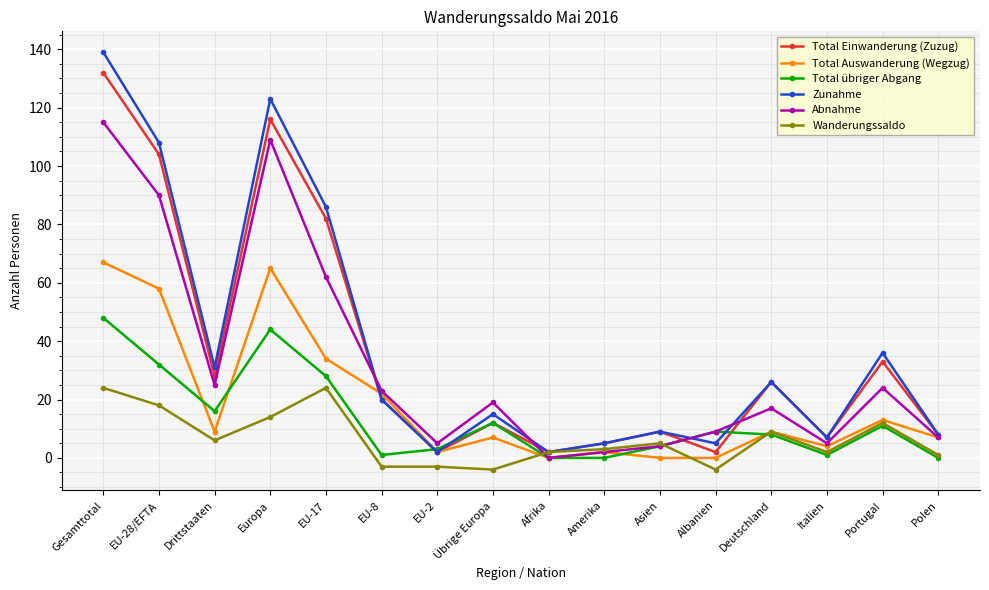

What are all the series names shown in the legend?

Total Einwanderung (Zuzug), Total Auswanderung (Wegzug), Total übriger Abgang, Zunahme, Abnahme, Wanderungssaldo